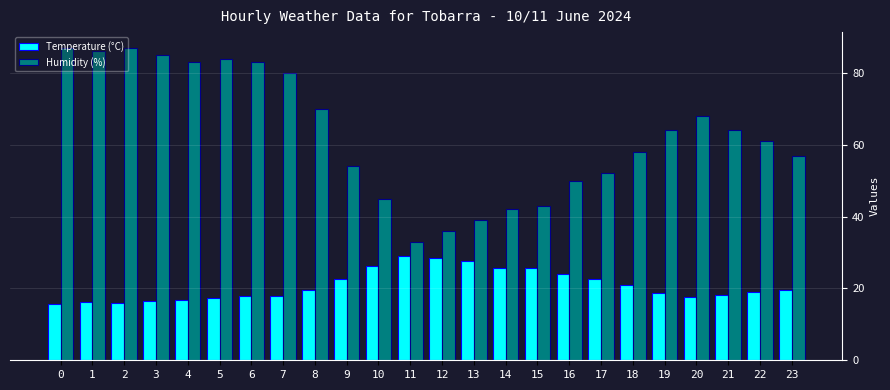

What is the average value of the Temperature (°C) series?

20.8